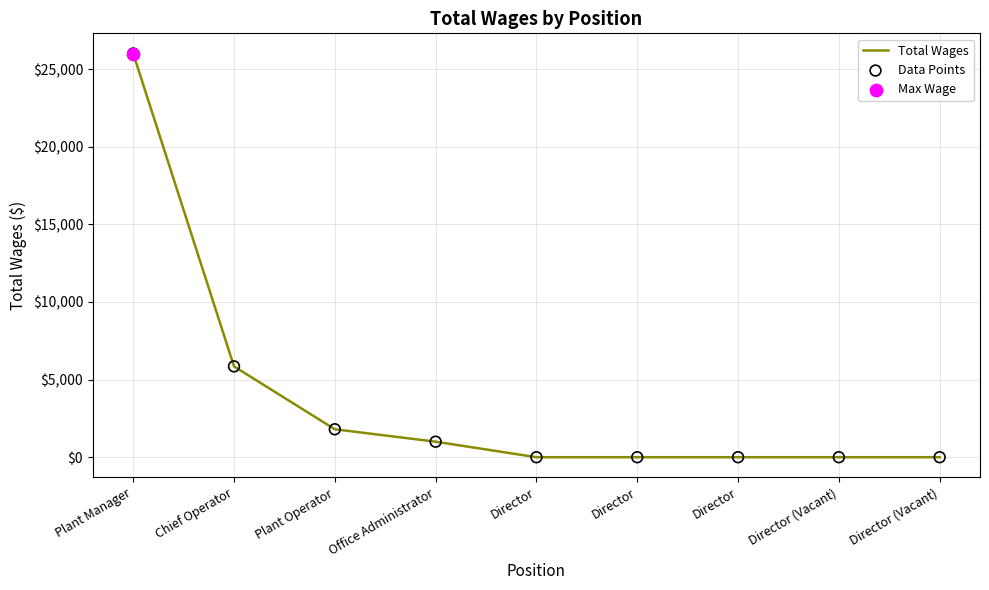

How many lines are shown in the chart?

1